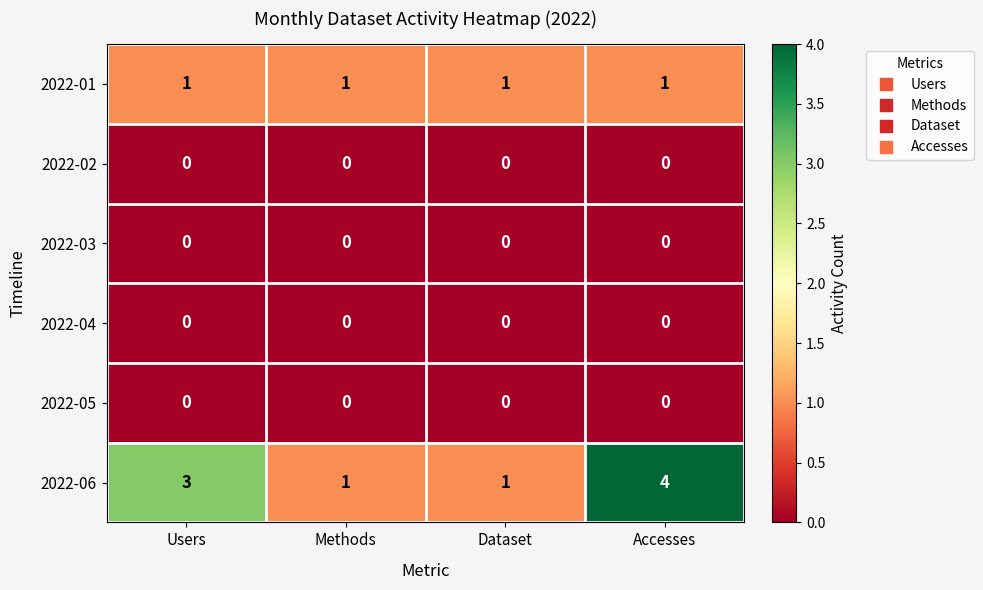

Which series has the largest total across all categories?

2022-06